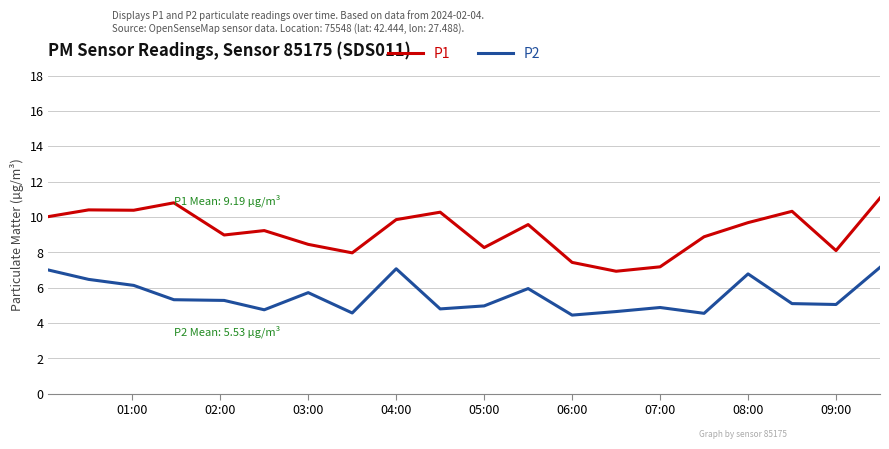

Rank the series by their maximum value, from highest to lowest.

P1, P2